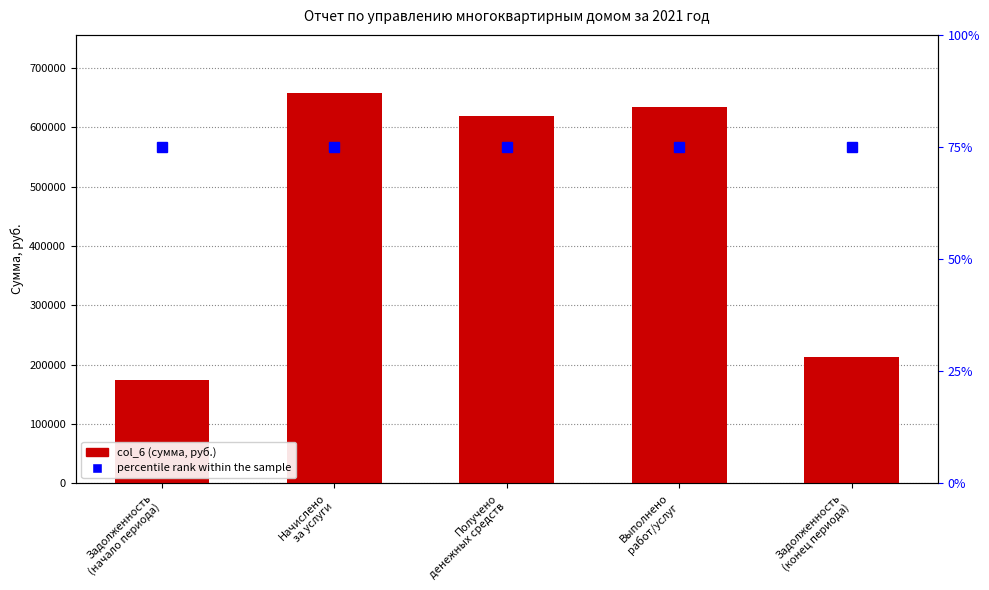

Does the chart contain any negative values?

No